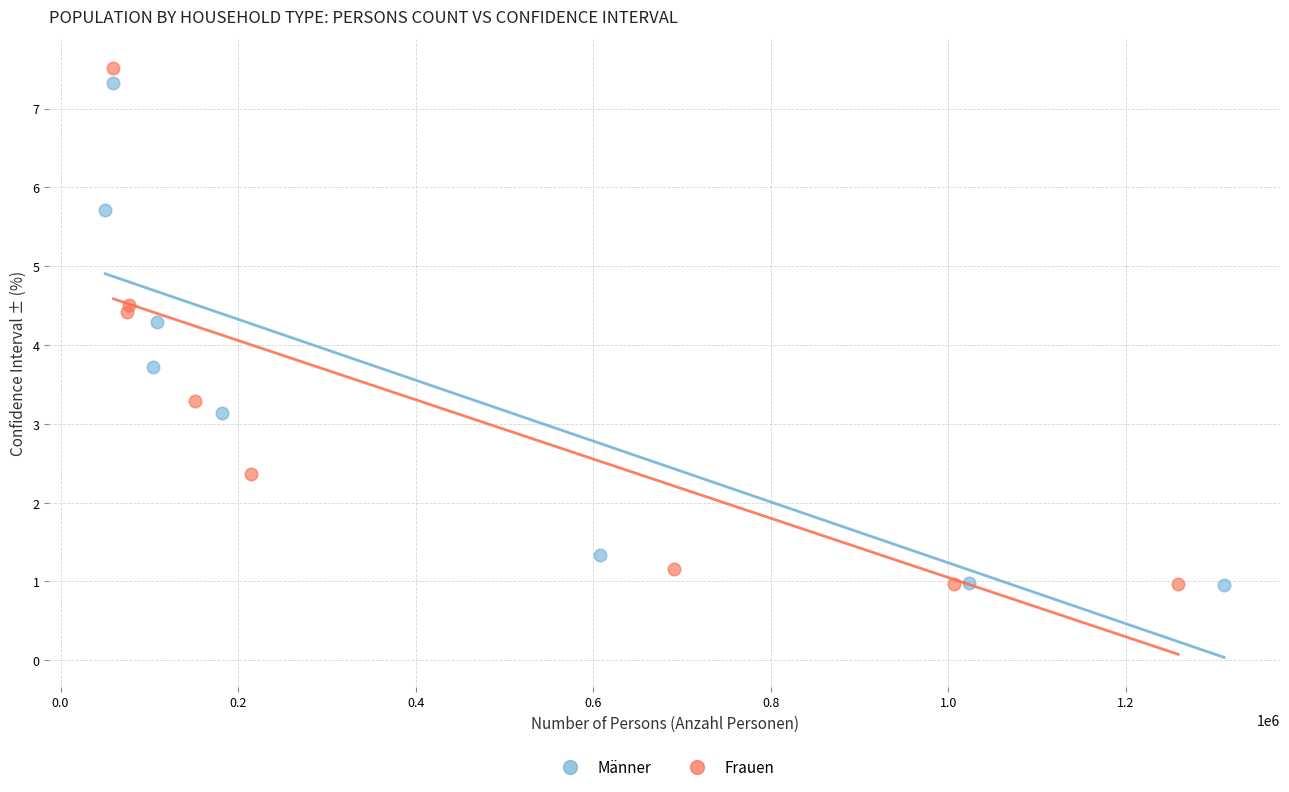

Which series has the largest Y range (max minus min)?

Frauen